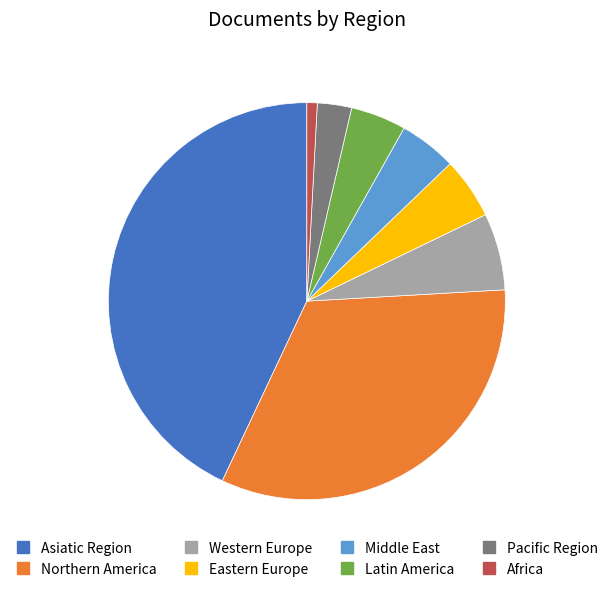

Does Asiatic Region represent more than half of the total?

No